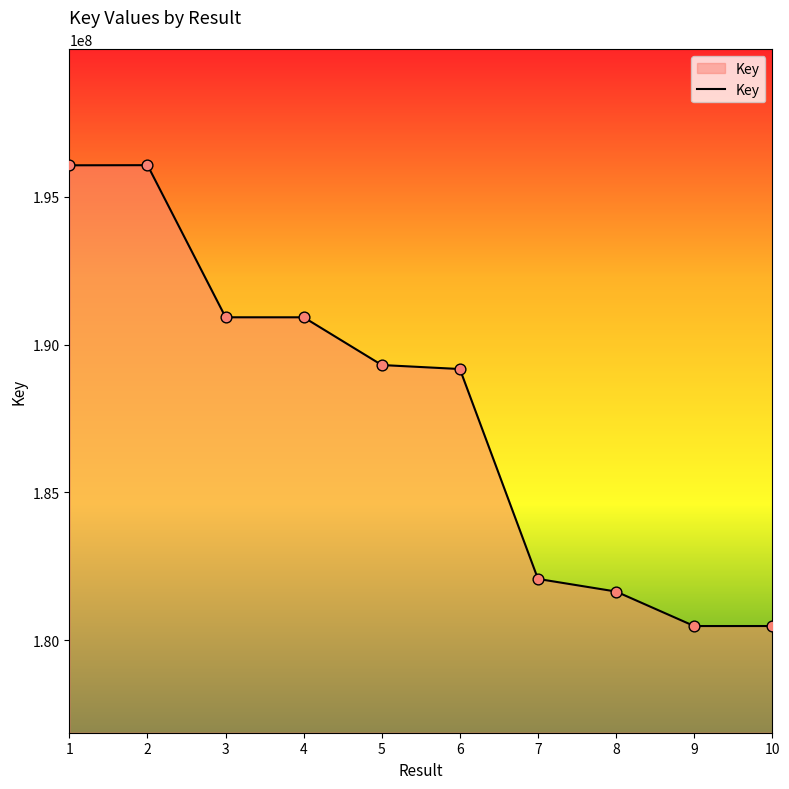

What is the change in value from 2 to 10?

-15593024